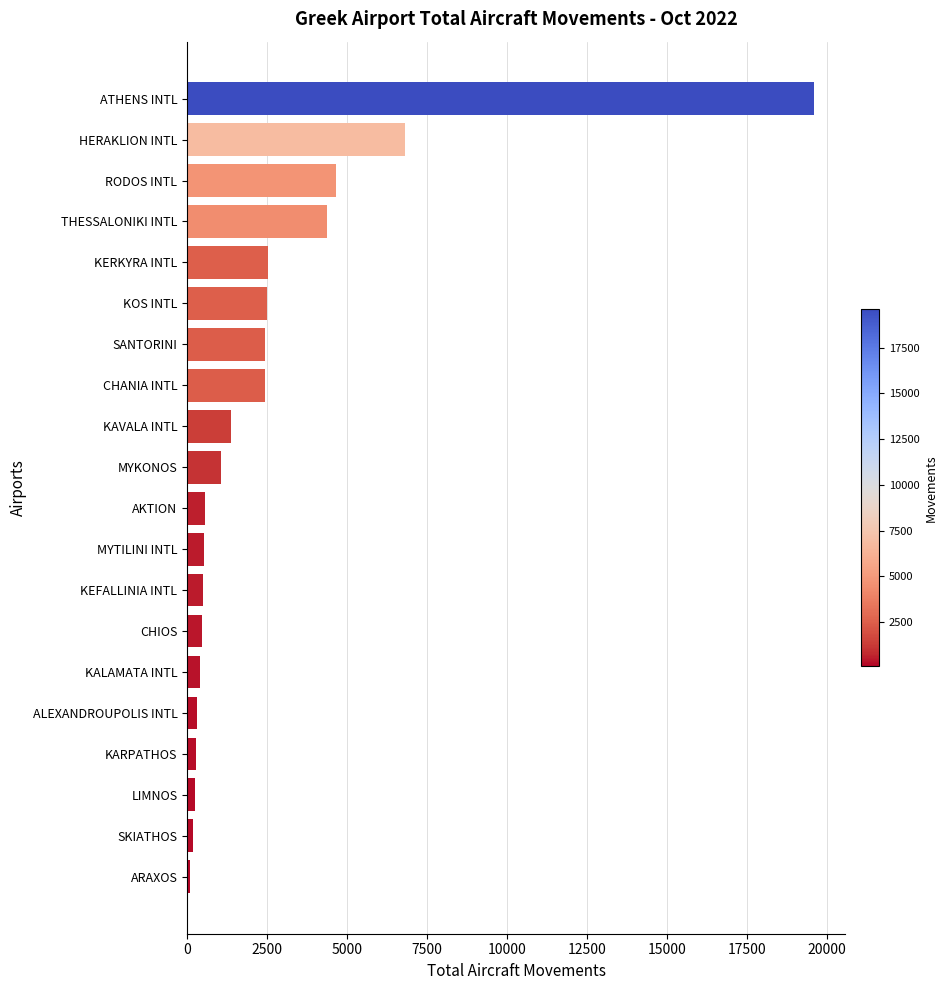

What is the average value?

2564